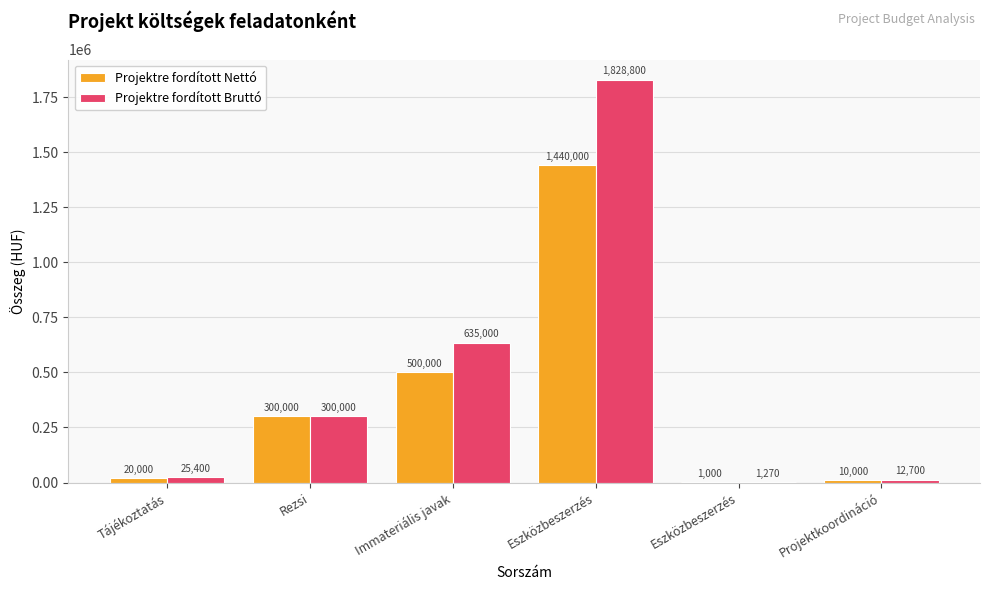

Rank the series at Rezsi from lowest to highest value.

Projektre fordított Nettó, Projektre fordított Bruttó